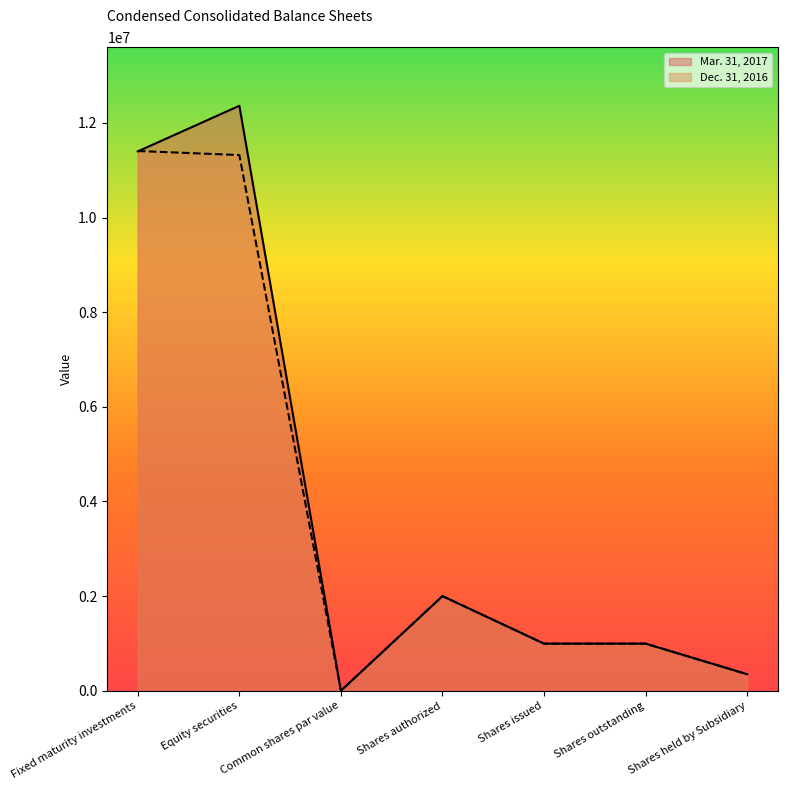

What is the total value across all series at Shares issued?

1990506